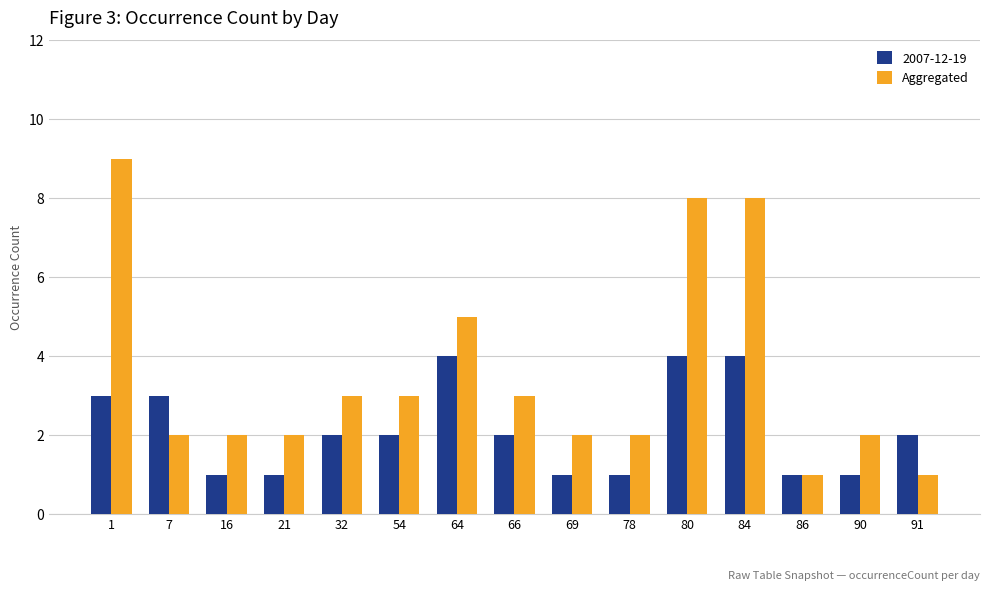

List the series in order of their overall mean, highest first.

Aggregated, 2007-12-19